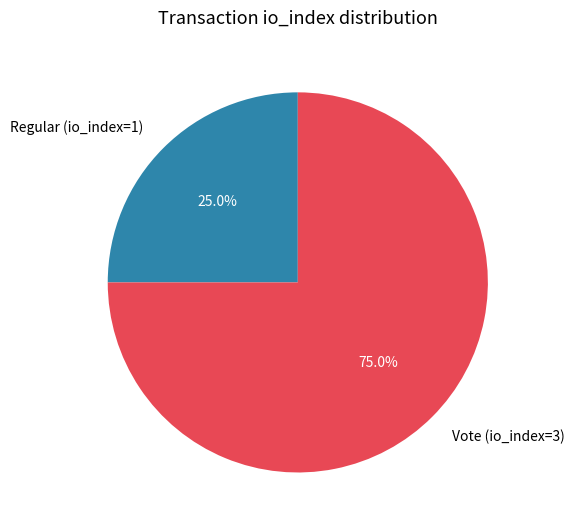

Combined, do Regular (io_index=1) and Vote (io_index=3) account for over 50%?

Yes